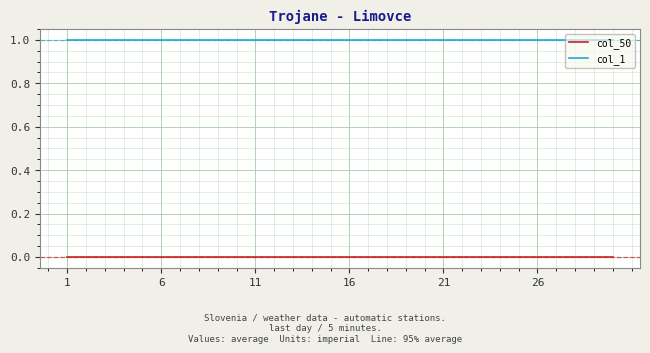

Rank the series by their maximum value, from lowest to highest.

col_50, col_1